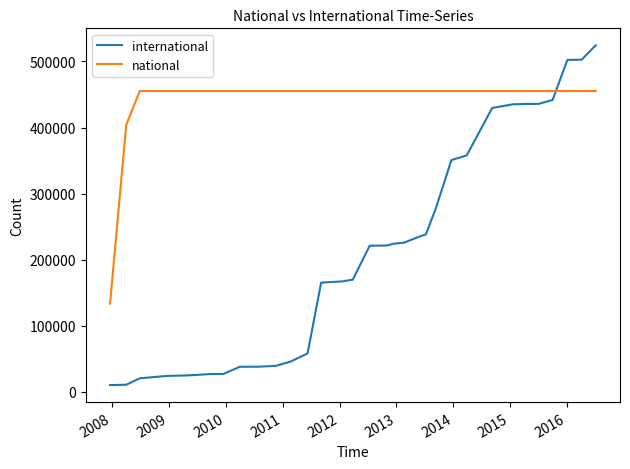

How many times do international and national cross each other?

1